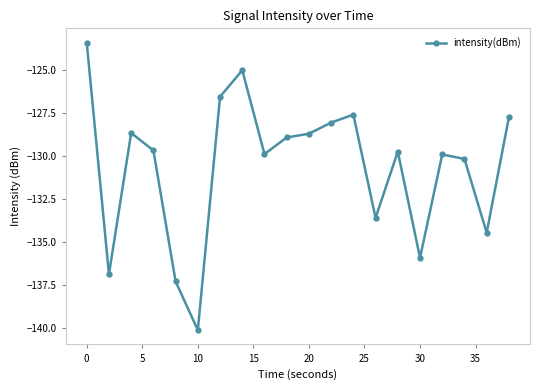

What is the value of the 1st point from the left?

-123.4